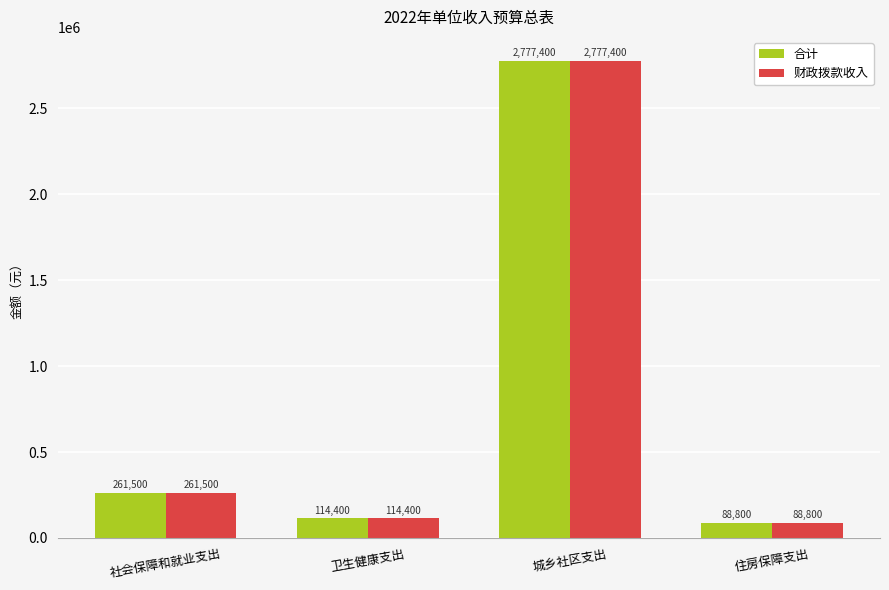

How many groups of bars are there?

4